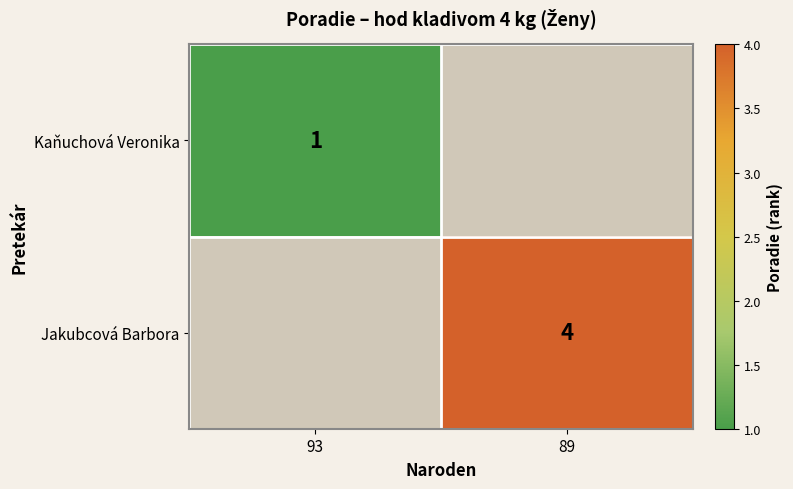

The value of Jakubcová Barbora at 89 is 4. True or false?

True